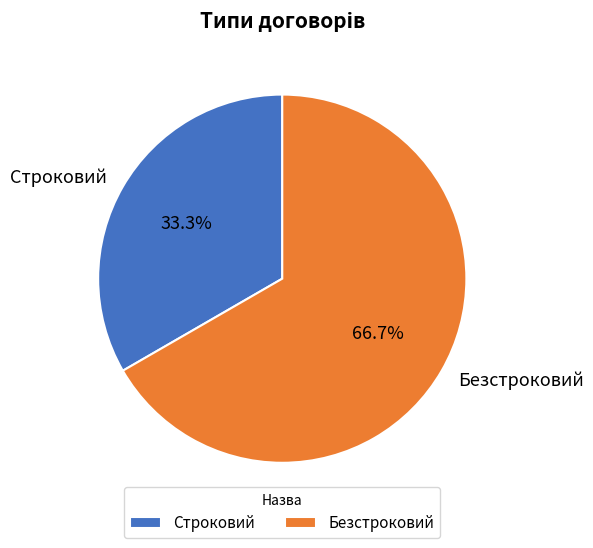

Combined, what portion of the pie is Строковий and Безстроковий?

100.0%